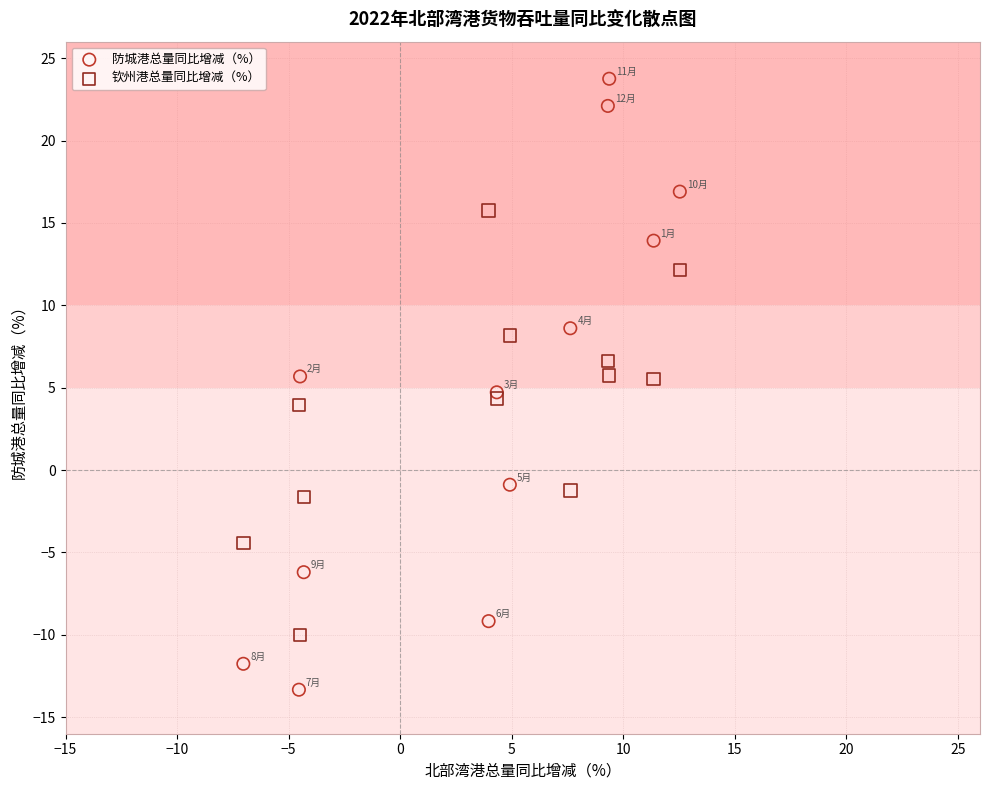

Which series contains the highest Y value?

防城港总量同比增减（%）